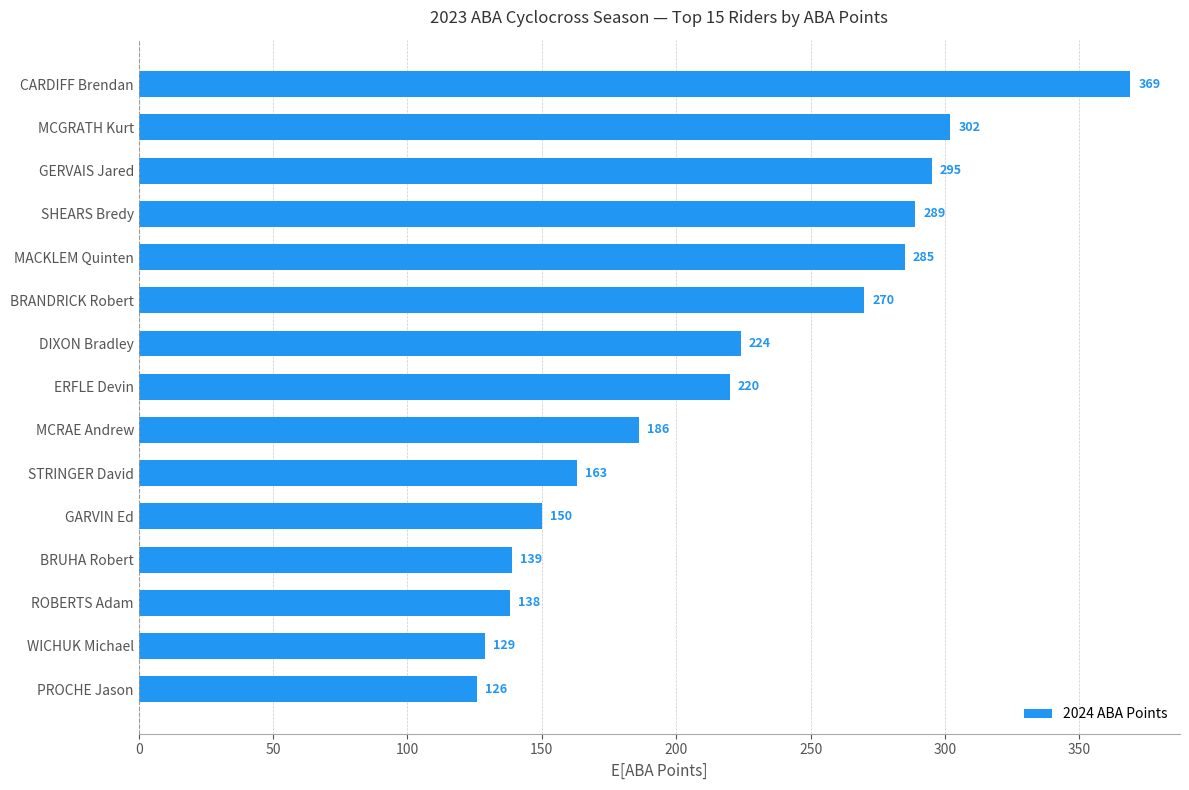

True or false: the data shows 139 at BRUHA Robert.

True